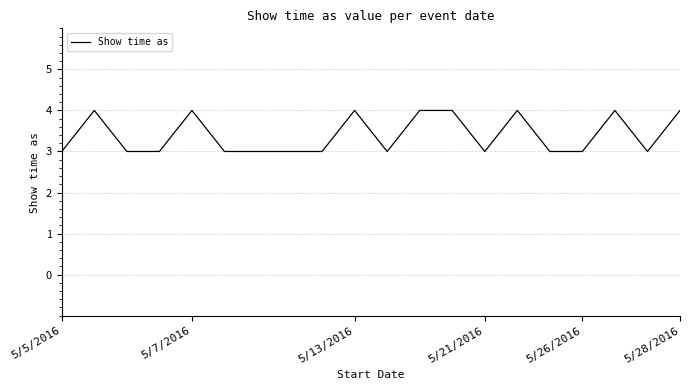

What is the smallest value displayed?

3